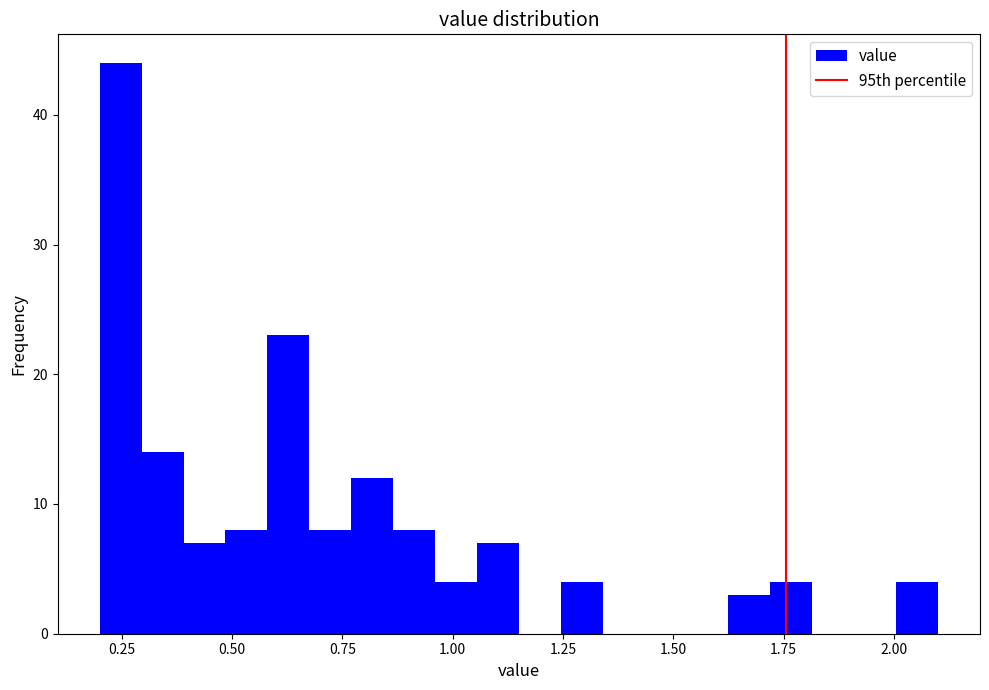

Read against the x-axis, roughly where is the centre of the tallest bar?

0.25